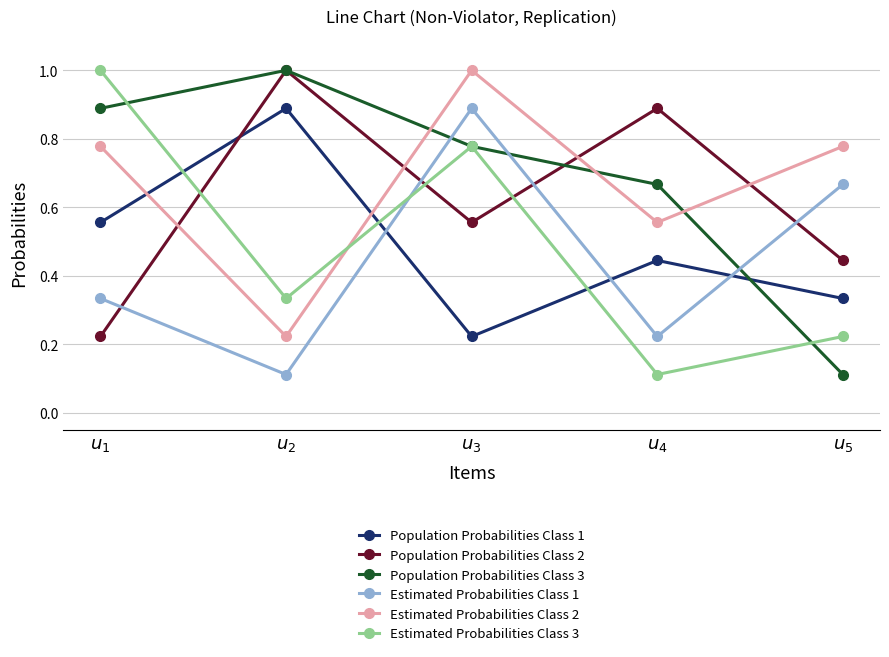

What is the sum of the Estimated Probabilities Class 2 values at $u_{3}$ and $u_{1}$?

1.8